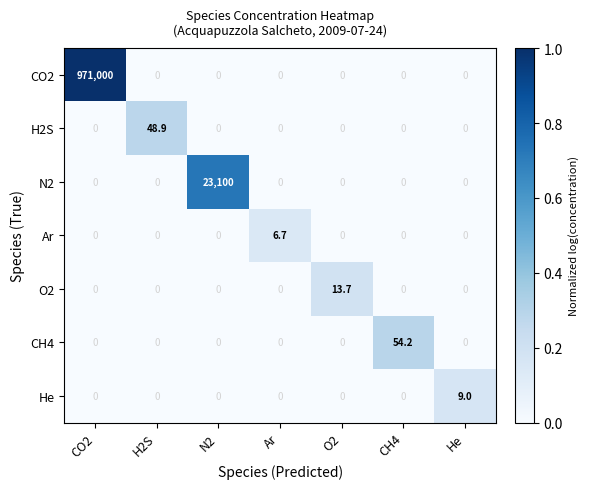

Which series changed the most between CO2 and H2S?

CO2